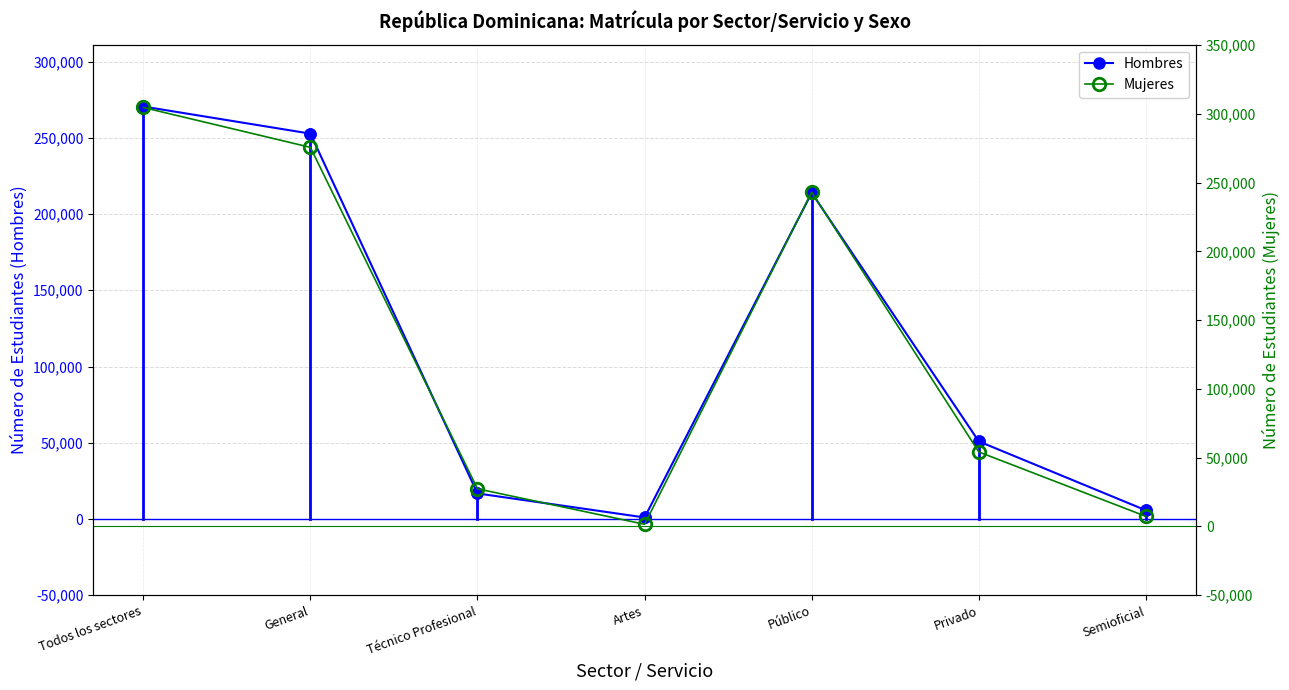

List the series in order of their peak value, lowest first.

Hombres, Mujeres